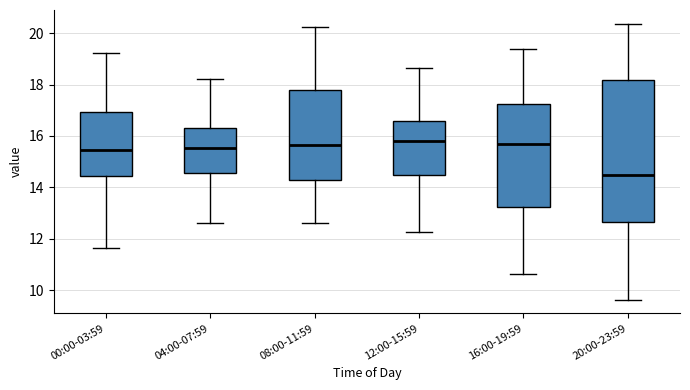

Comparing the boxes themselves (not the whiskers), which one is the tallest?

20:00-23:59